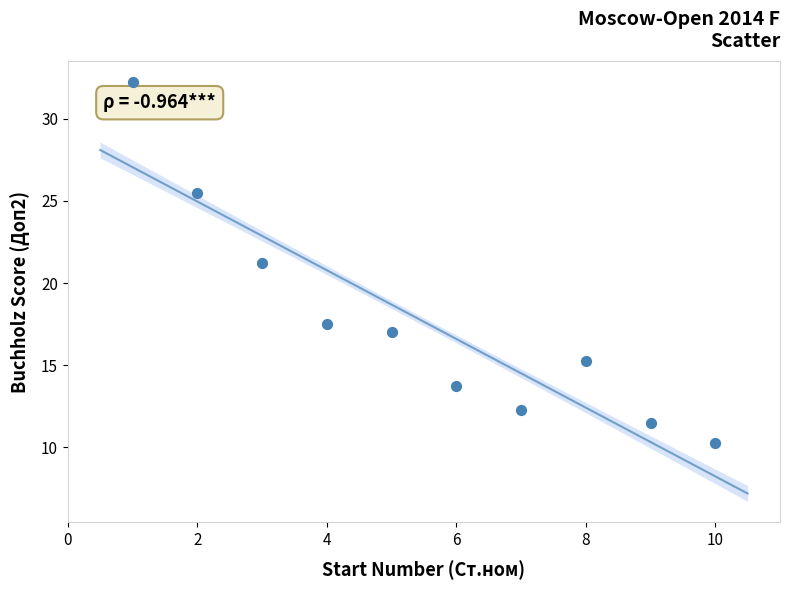

What is the range of X values (max minus min)?

9.0